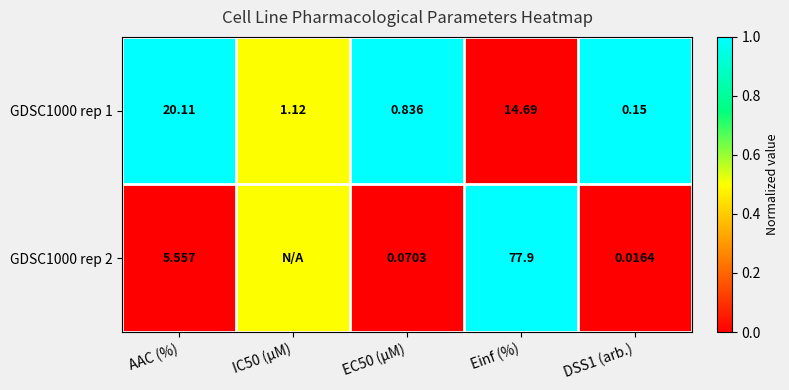

At which label is GDSC1000 rep 1 closest to 10?

Einf (%)